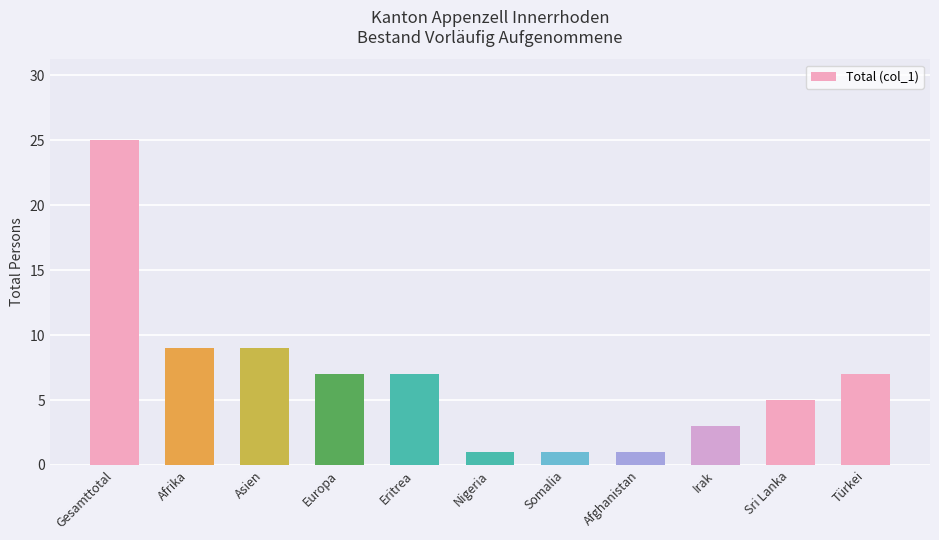

Is it true that the value at Sri Lanka is 5?

True